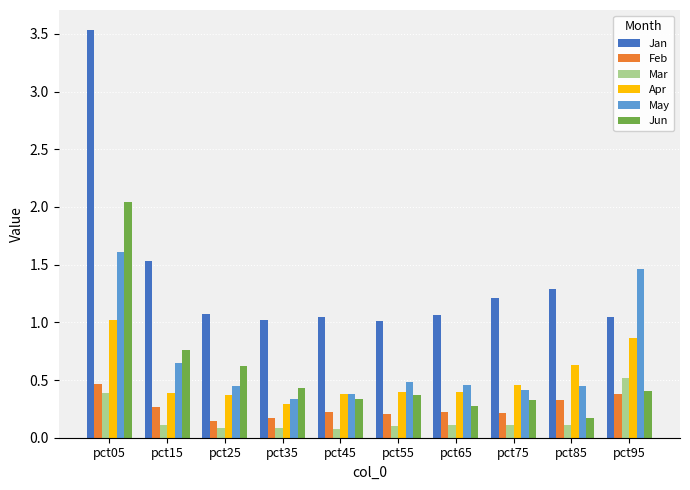

Does the chart contain stacked bars?

No